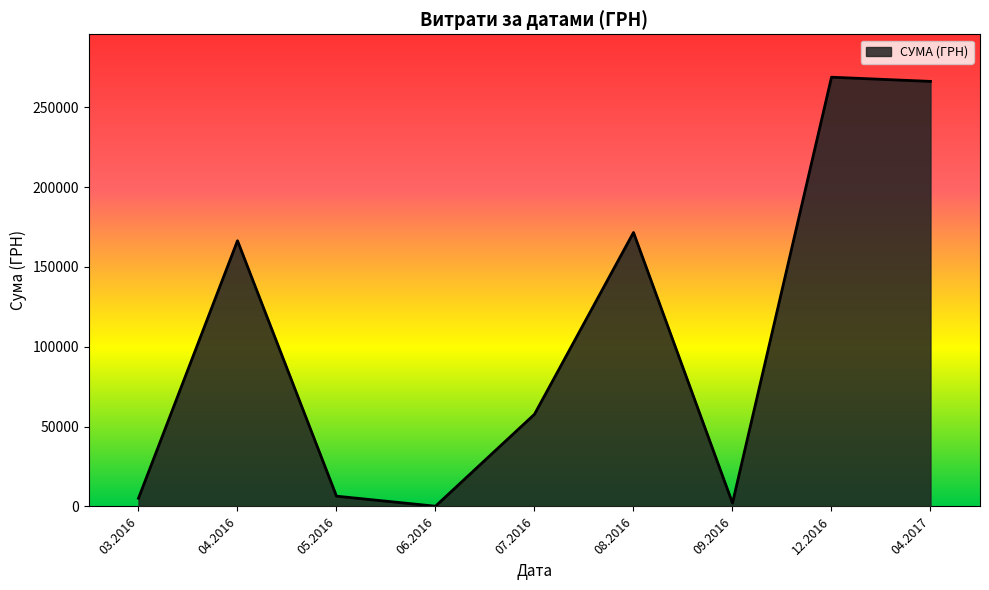

What is the difference between the maximum and minimum values?

268602.0